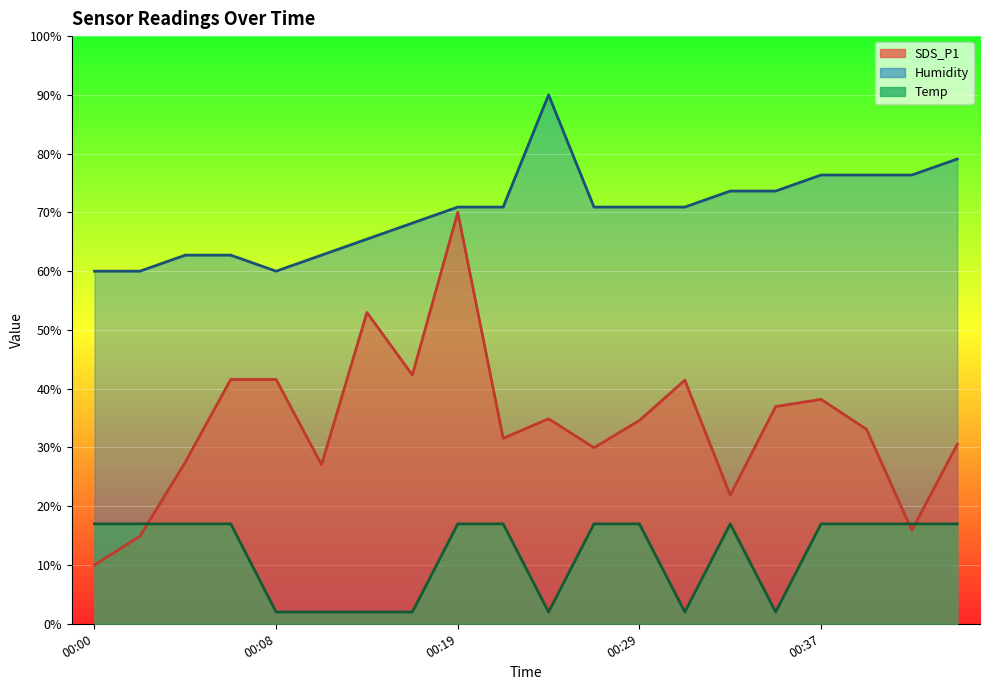

True or false: Humidity and Temp cross at least once.

False